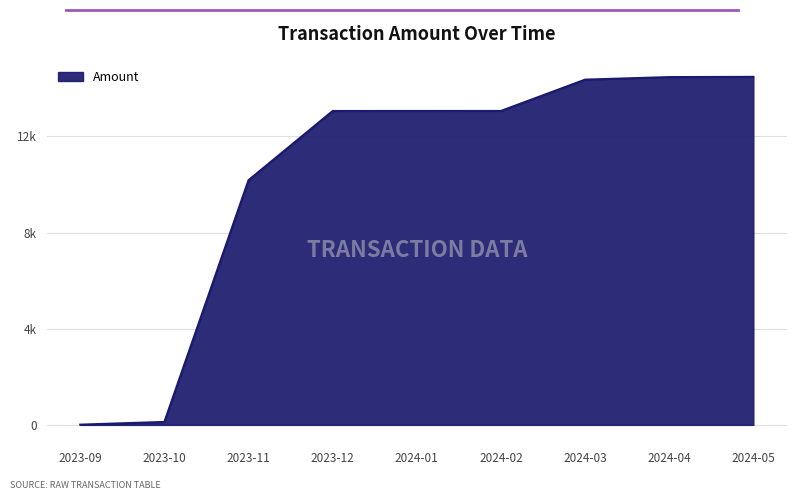

Between 2023-10 and 2023-12, which is larger?

2023-12